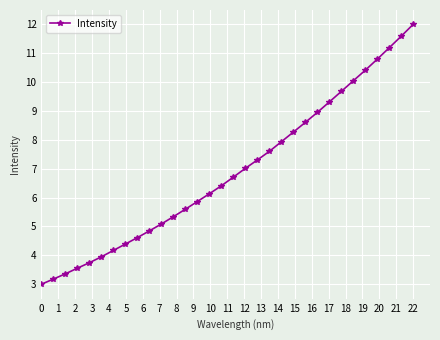

What is the value of the 18th point from the left?

7.0